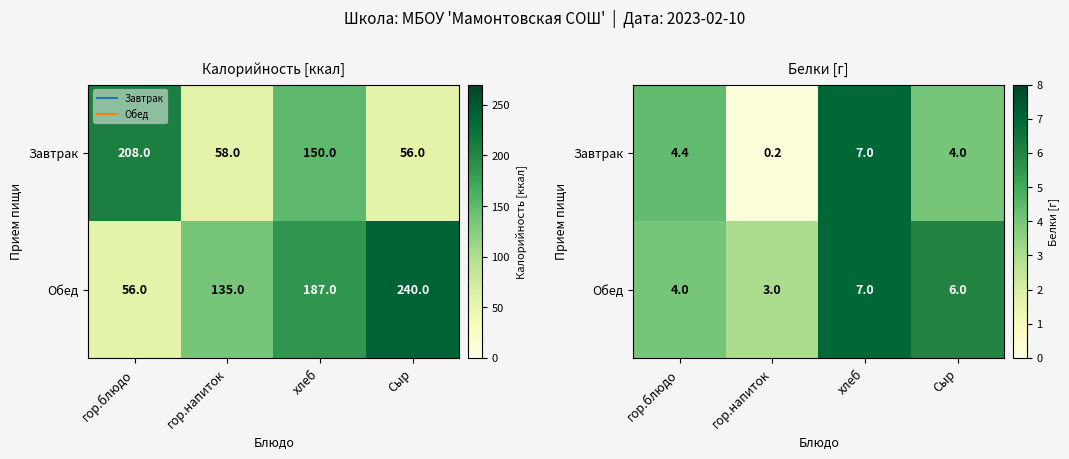

The Обед series shows 4.0 at гор.блюдо. True or false?

True